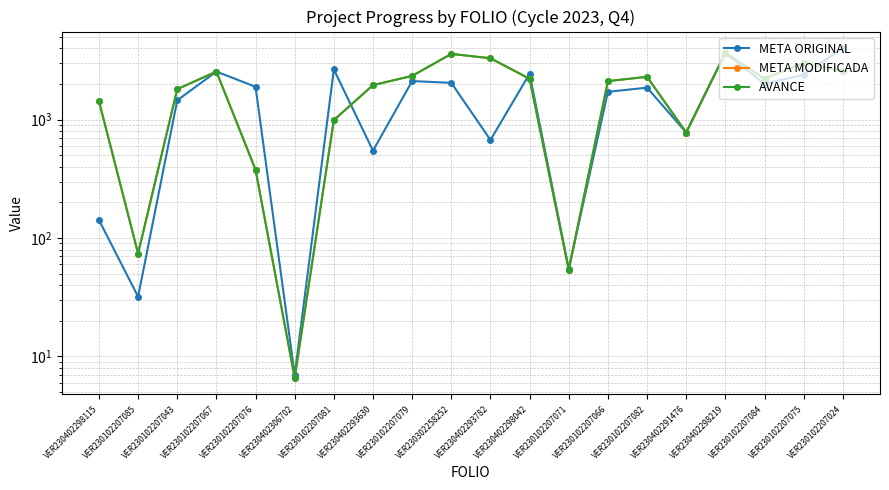

Where does the META MODIFICADA series first go above 2211?

VER230102207067